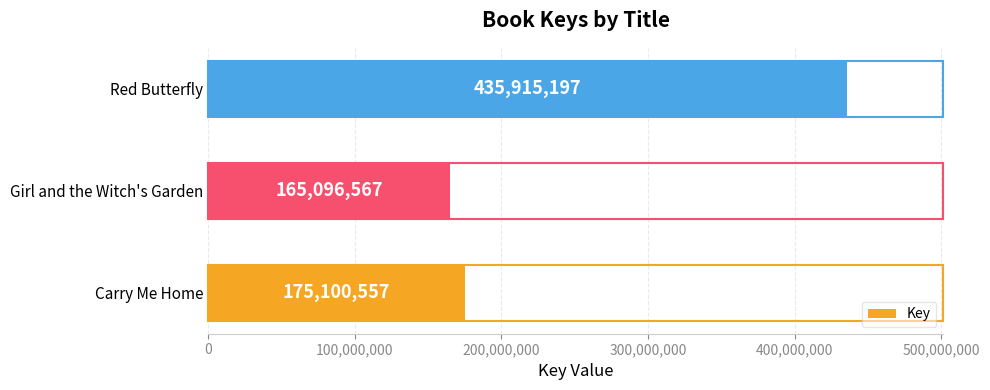

What is the maximum value shown in the chart?

435915197